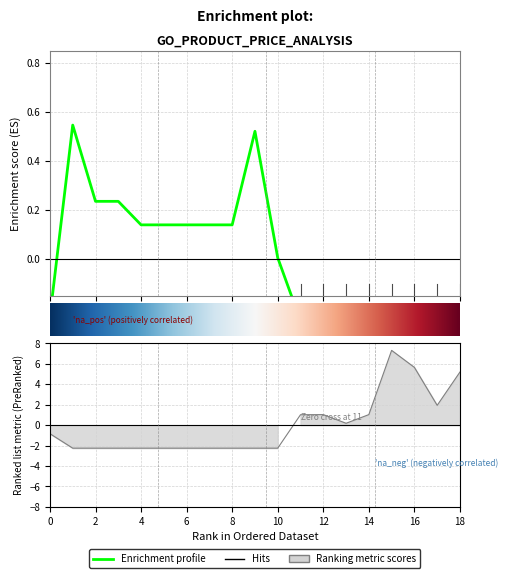

What is the smallest value displayed?

-2.3